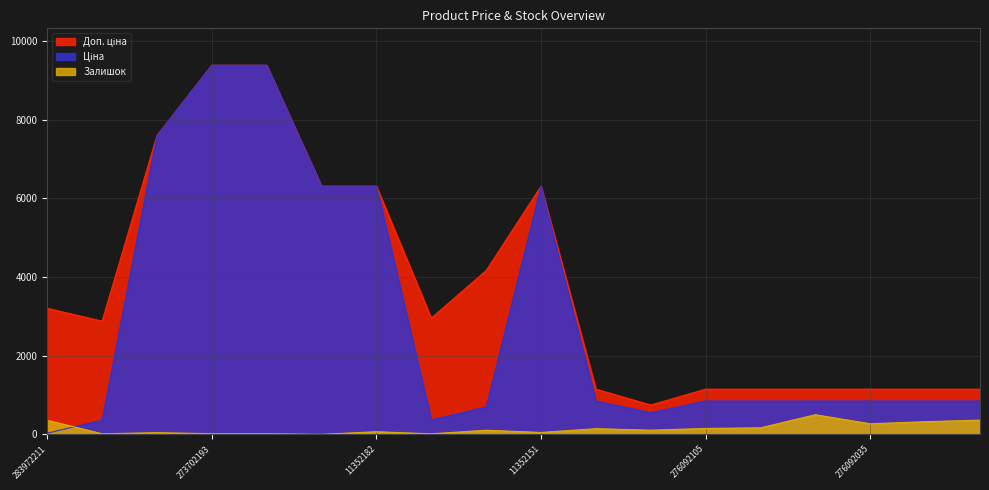

What is the value of the Доп. ціна point at the 13th from the left?

1149.7